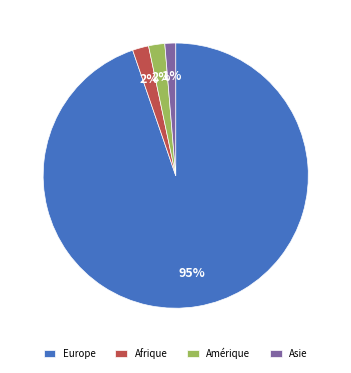

To the nearest percent, what portion does Europe represent?

95%